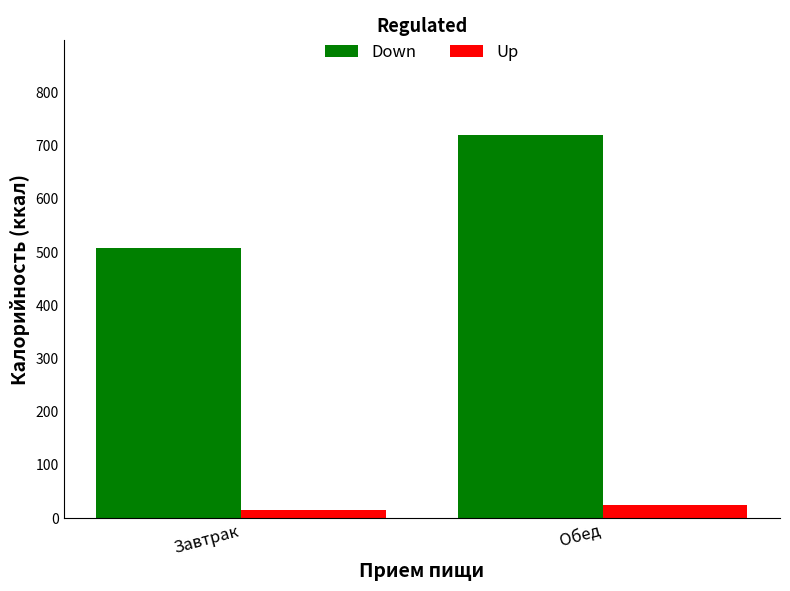

Is the value of Down at Обед greater than the value of Up at Обед?

Yes